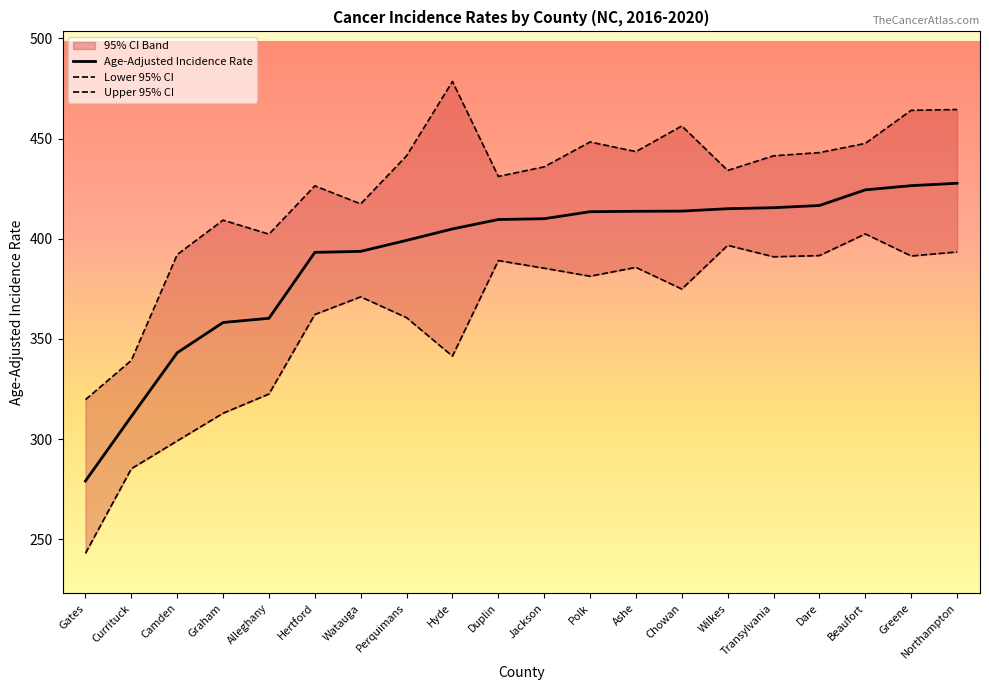

What is the highest value of the Age-Adjusted Incidence Rate series?

427.7